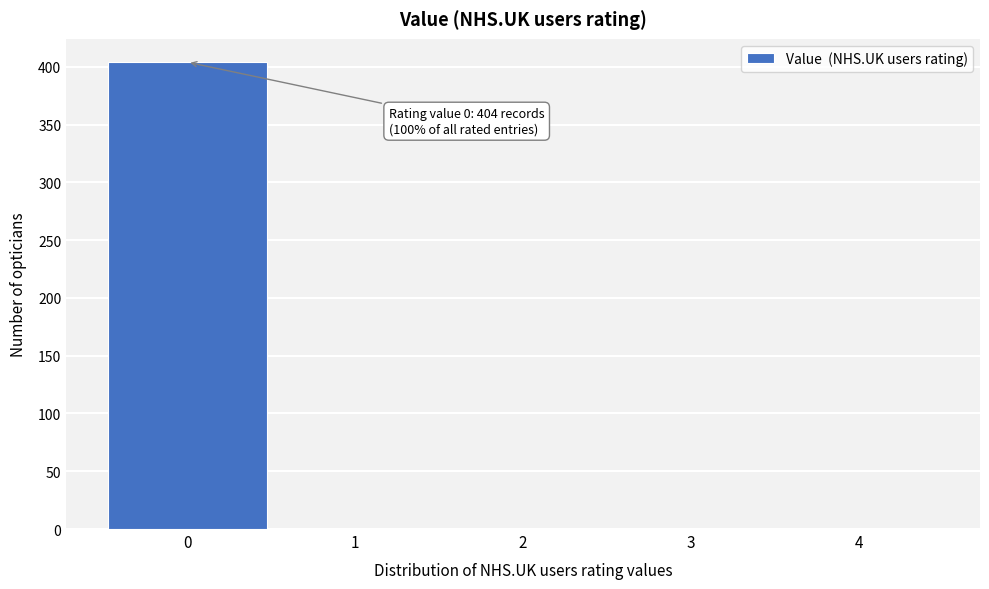

Reading left to right, list all the values displayed in this chart.

0=404	1=0	2=0	3=0	4=0